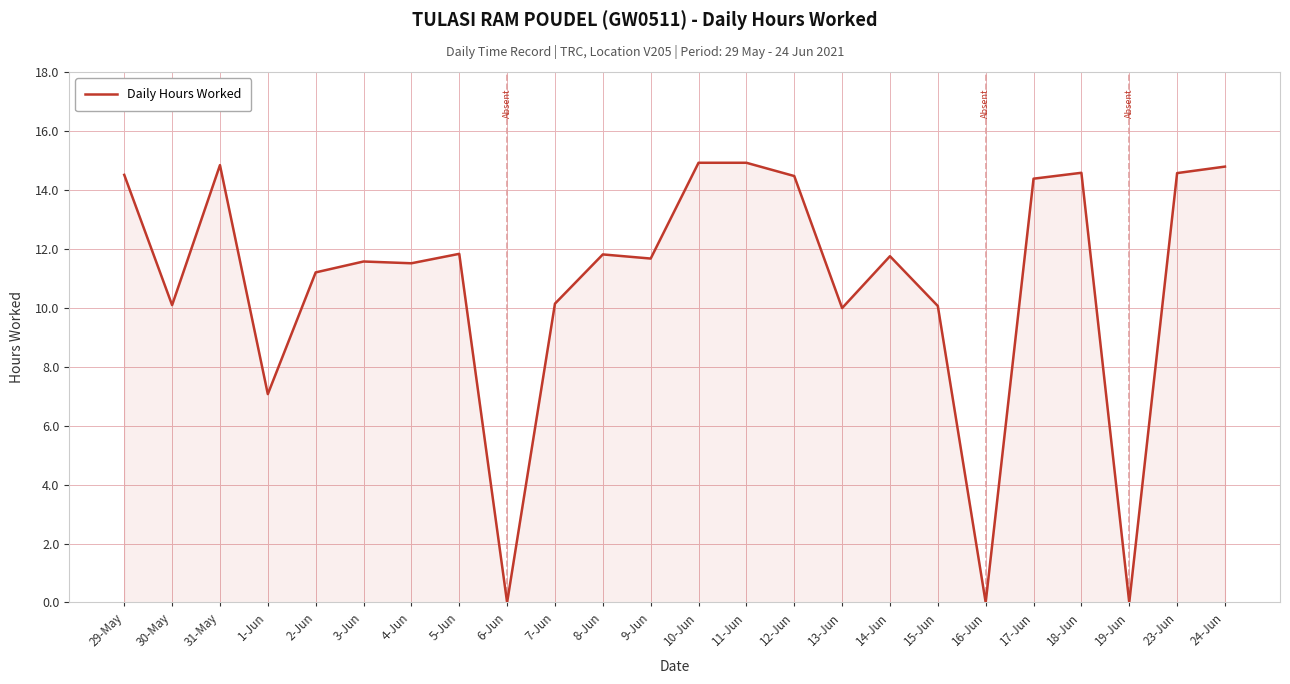

What is the change in value from 31-May to 19-Jun?

-14.8